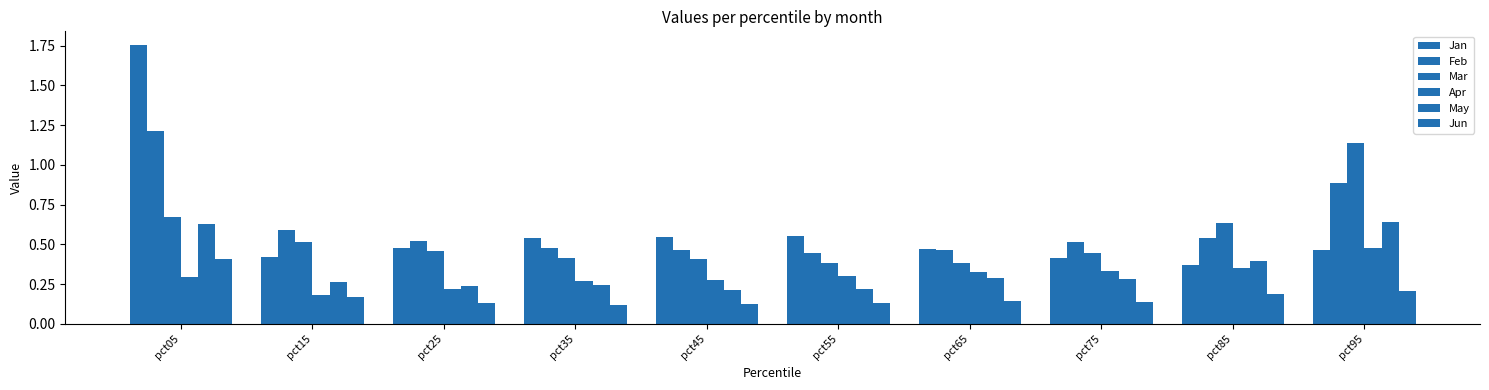

True or false: Apr has a value of 0.3 at pct05.

True